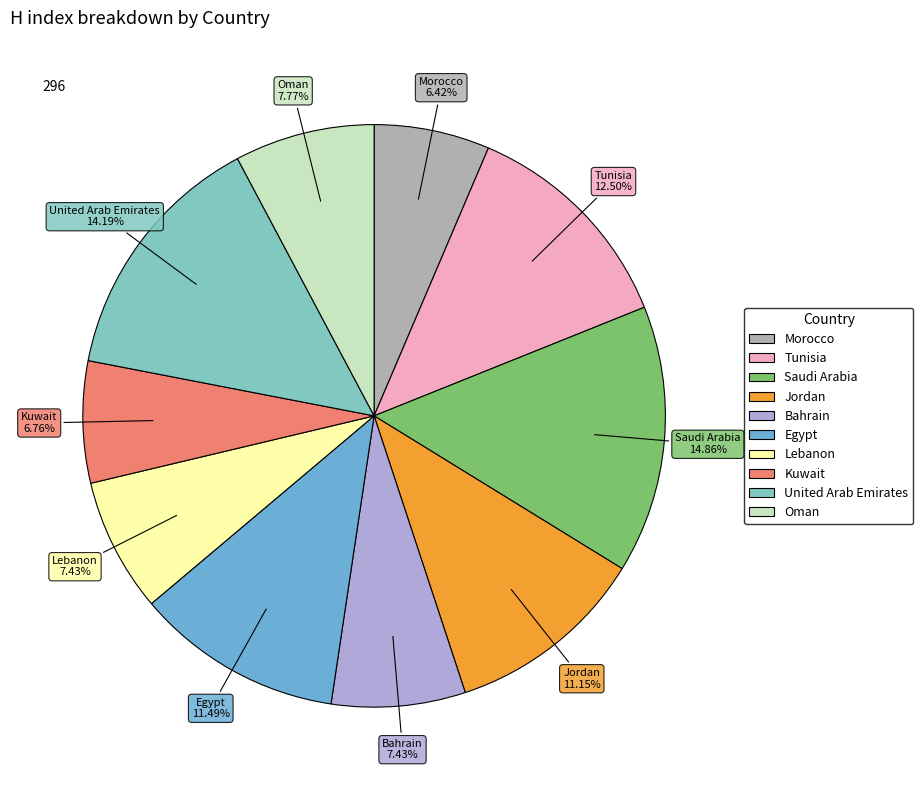

What percentage is the United Arab Emirates slice, to the nearest percent?

14%